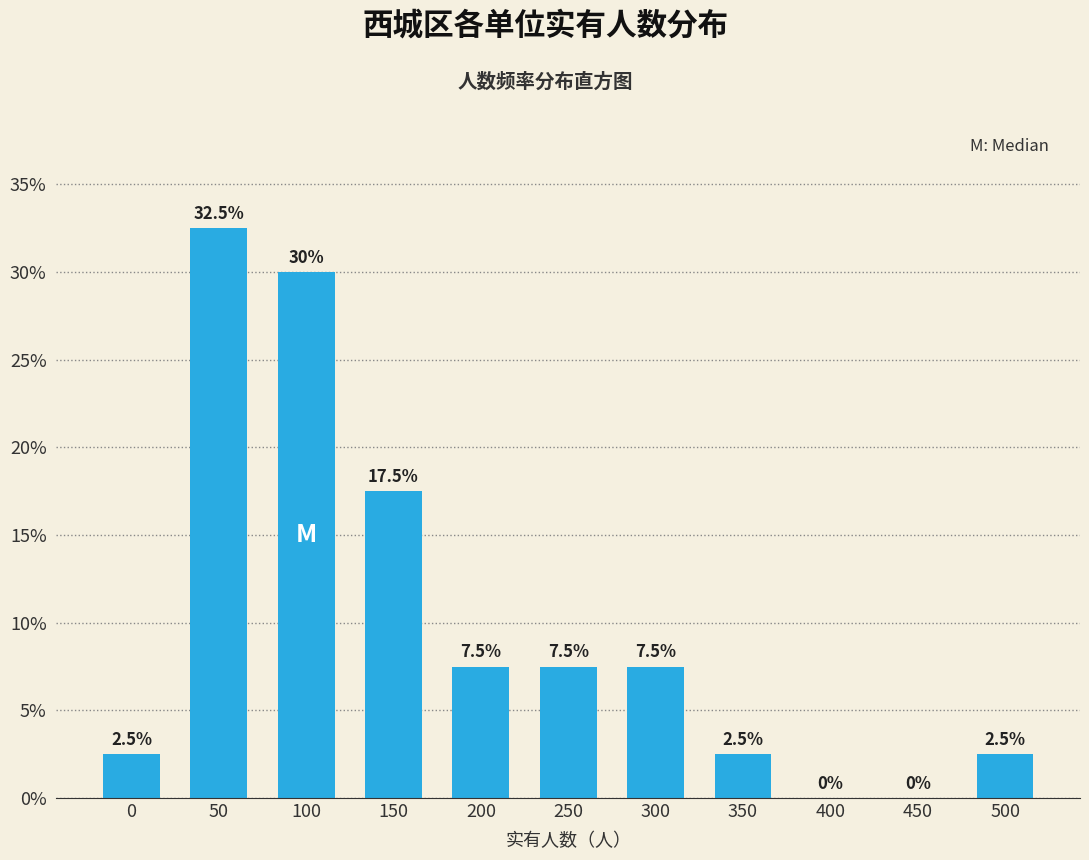

Reading left to right, what are all the values shown in this chart?

0=2.5	50=32.5	100=30.0	150=17.5	200=7.5	250=7.5	300=7.5	350=2.5	400=0.0	450=0.0	500=2.5